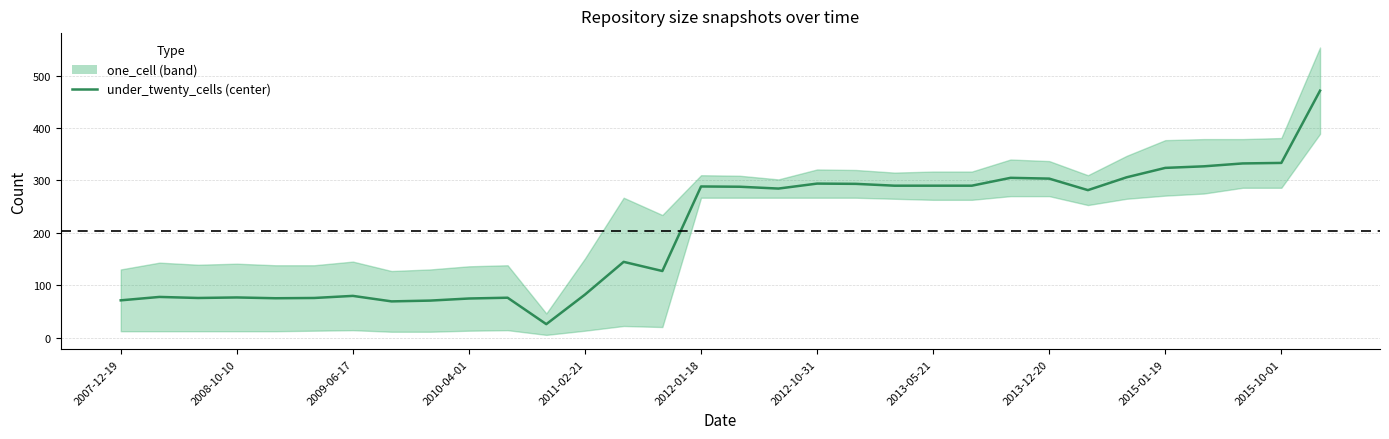

How many interior local valleys (lower than both neighbors) does the data have?

7